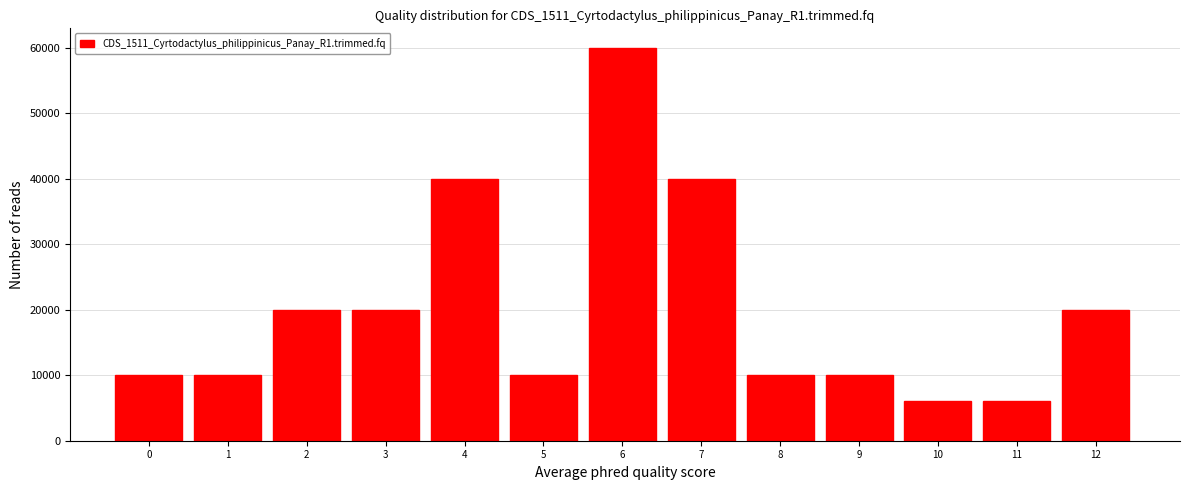

Reading left to right, transcribe all the data shown in this chart.

0=10000	1=10000	2=20000	3=20000	4=40000	5=10000	6=60000	7=40000	8=10000	9=10000	10=6070	11=6070	12=20000